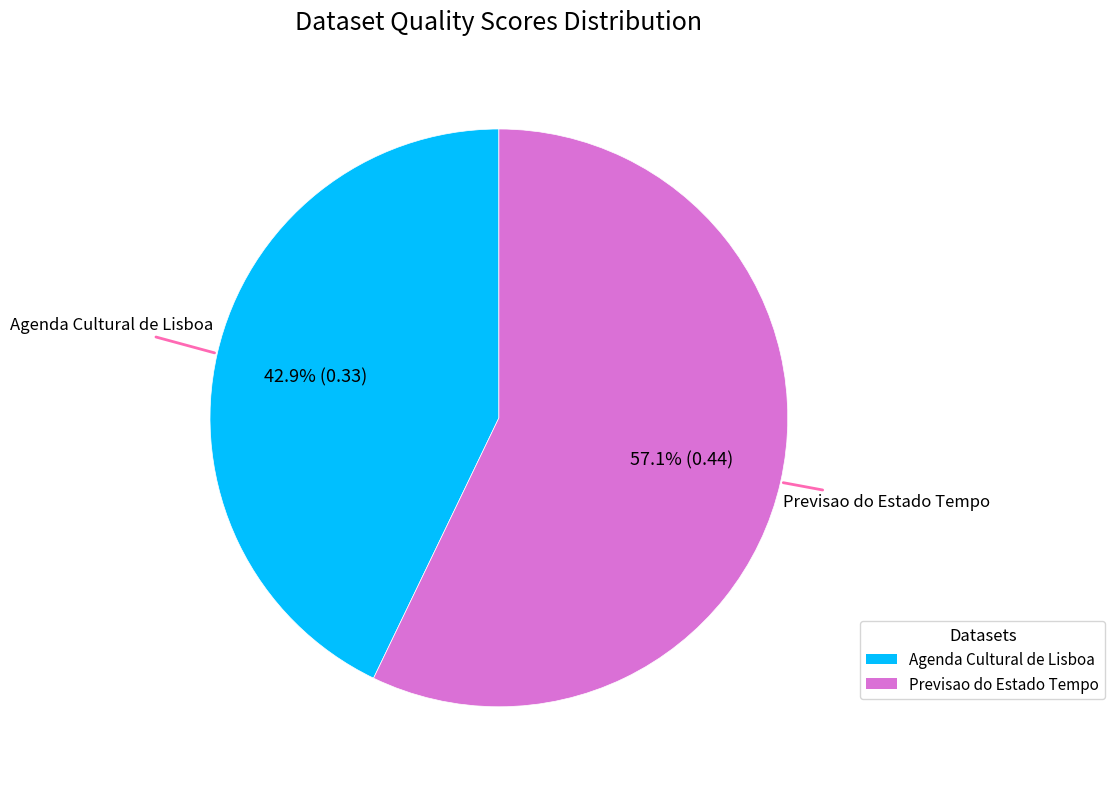

True or false: Agenda Cultural de Lisboa accounts for 35% of the total.

False